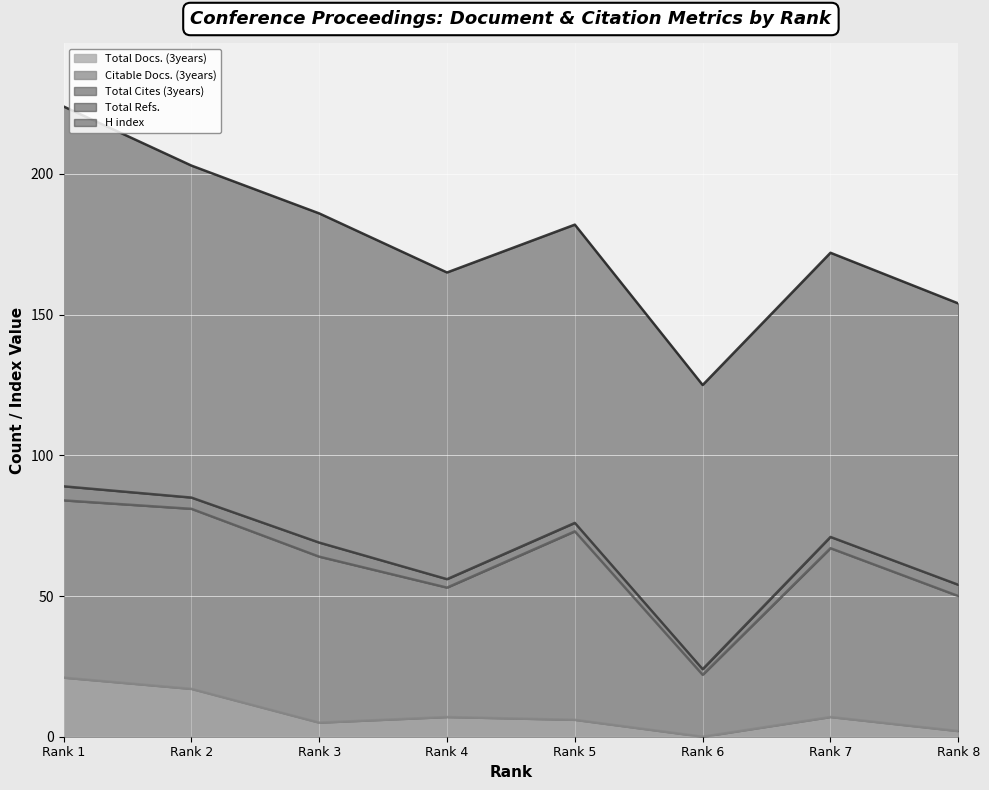

Does the chart display data point markers on the line(s)?

No